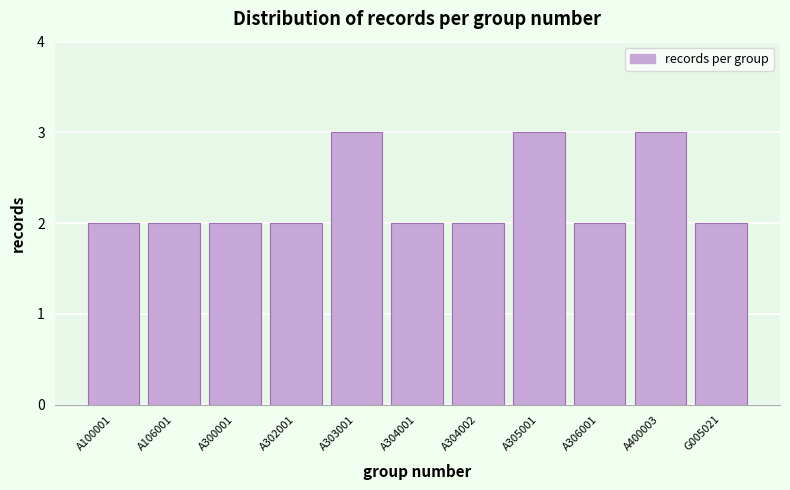

Reading left to right, what are all the values shown in this chart?

2	2	2	2	3	2	2	3	2	3	2